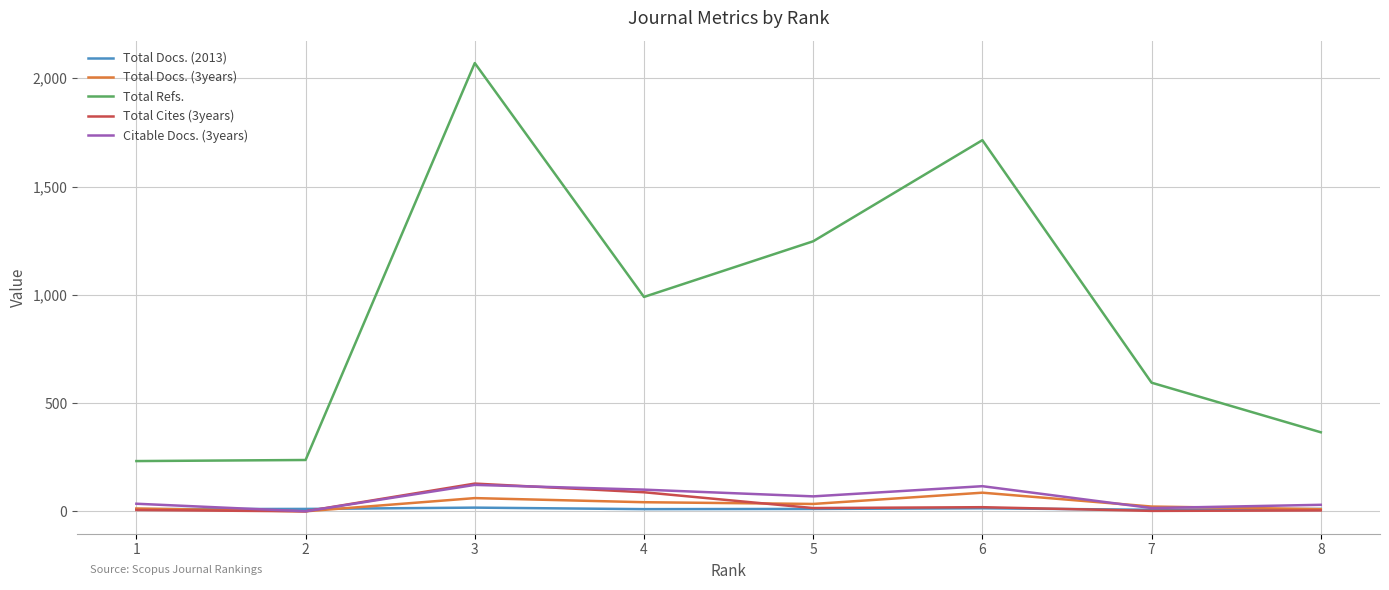

Does the chart display data point markers on the line(s)?

No